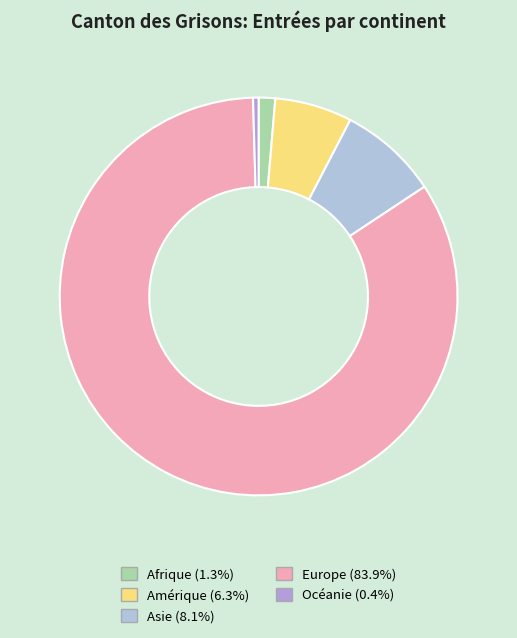

Which slice is the smallest?

Océanie